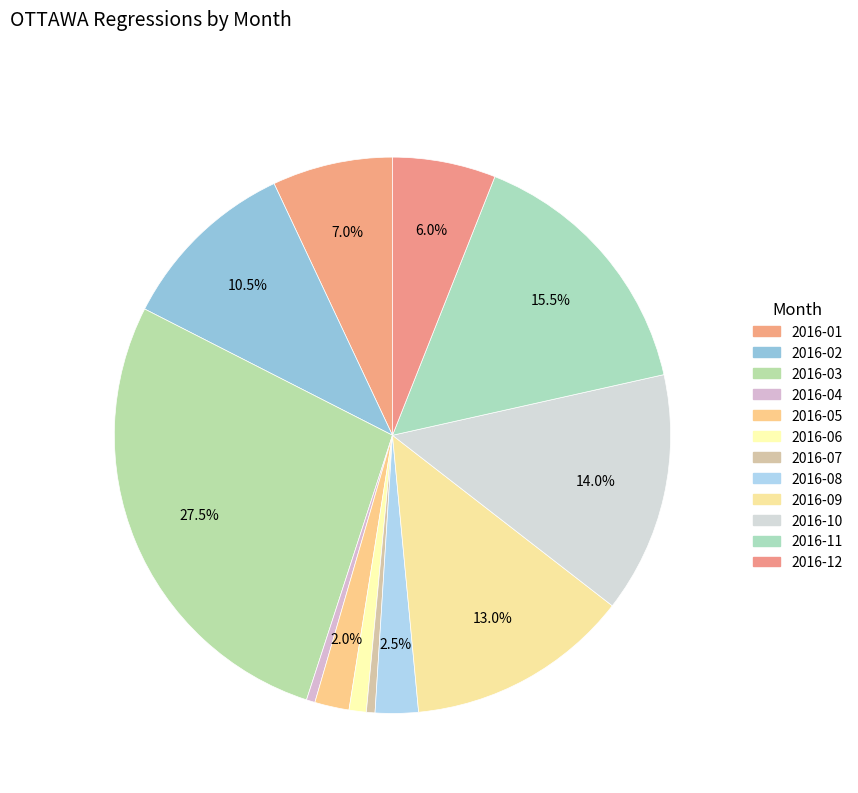

Which has a higher value, 2016-08 or 2016-11?

2016-11